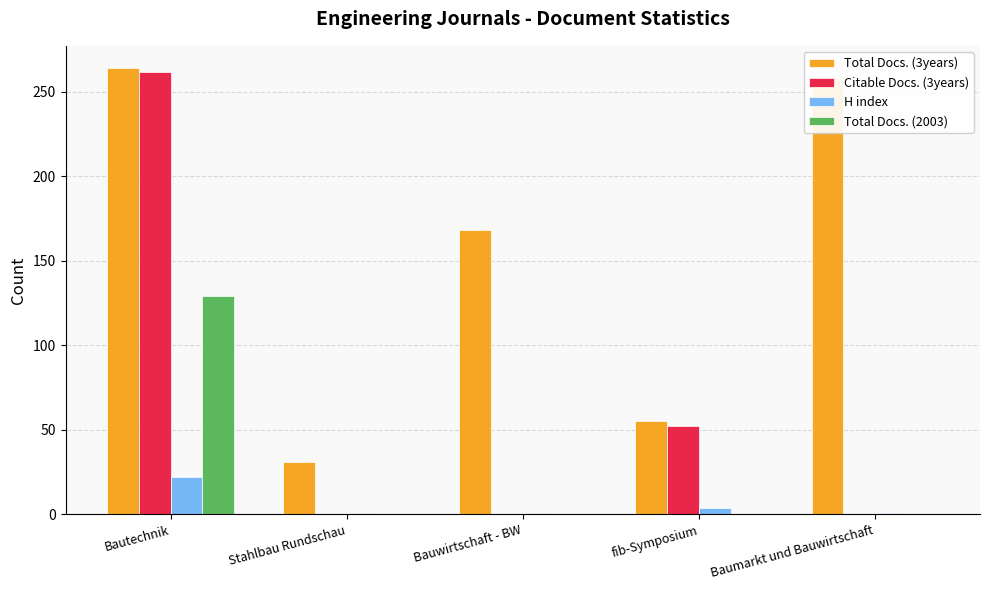

At which label does Citable Docs. (3years) reach its peak?

Bautechnik